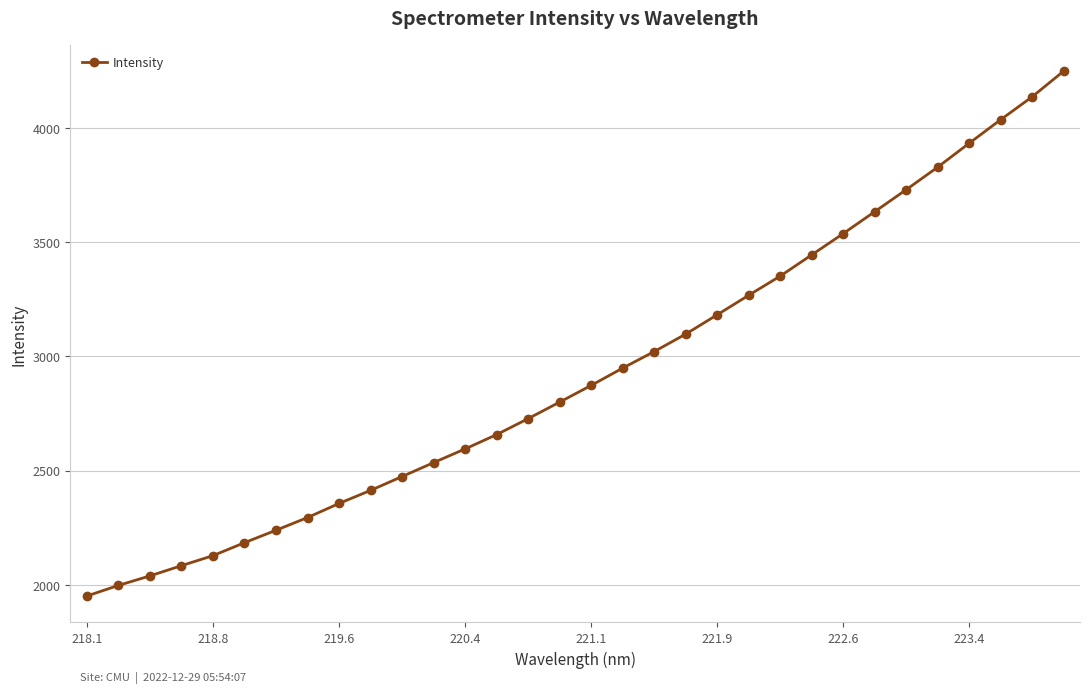

True or false: there are more than 2 points higher than both neighbors.

False